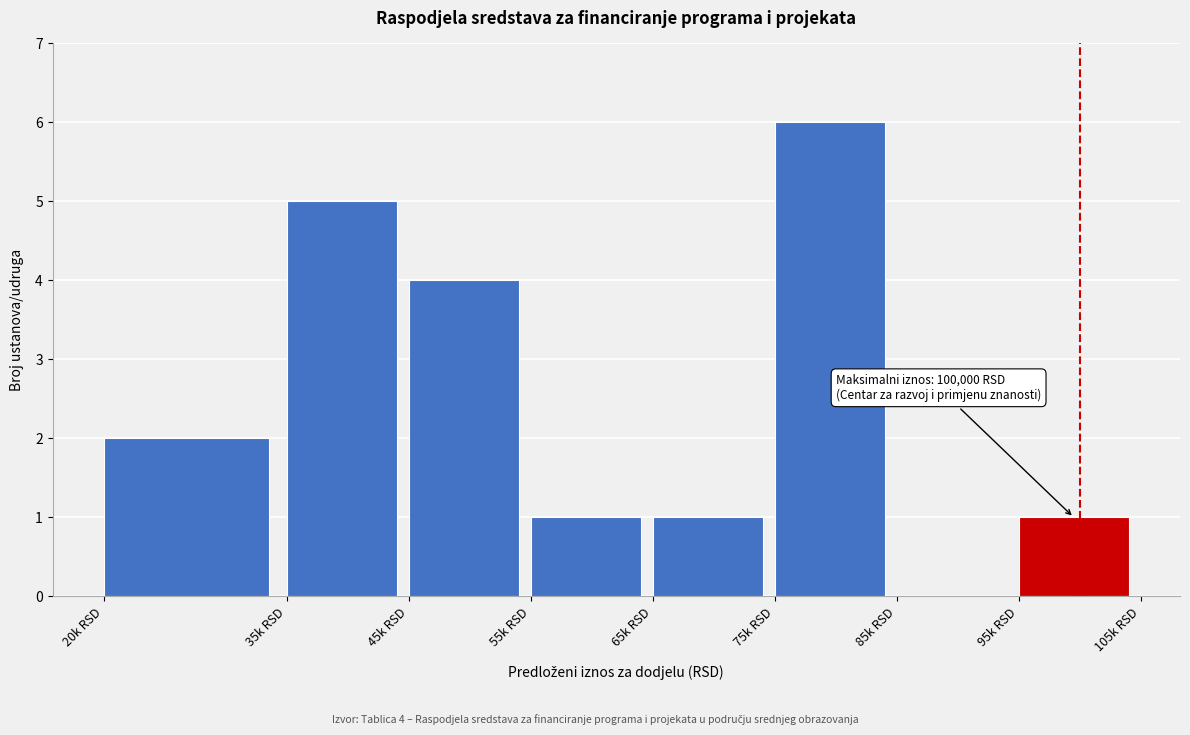

Reading right to left, transcribe all the data shown in this chart.

95k RSD=1	85k RSD=0	75k RSD=6	65k RSD=1	55k RSD=1	45k RSD=4	35k RSD=5	20k RSD=2